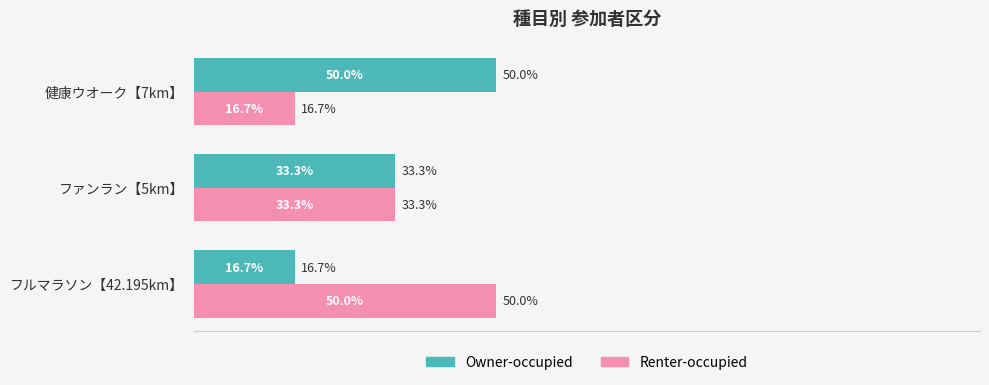

List the labels in order of Renter-occupied value, largest first.

フルマラソン【42.195km】, ファンラン【5km】, 健康ウオーク【7km】